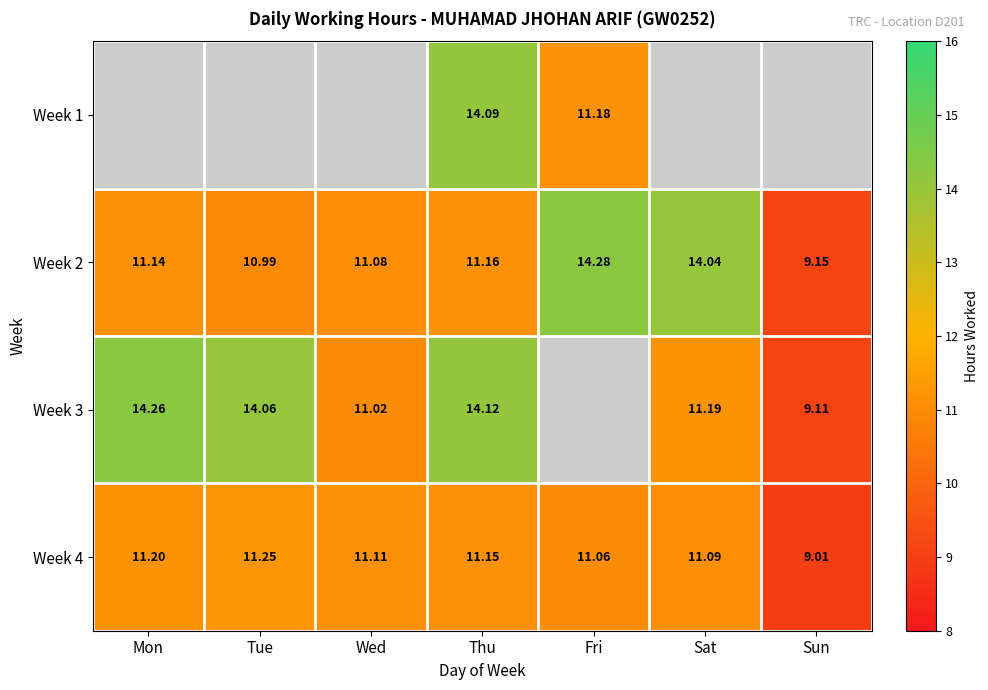

At which label is Week 4 closest to 10?

Sun